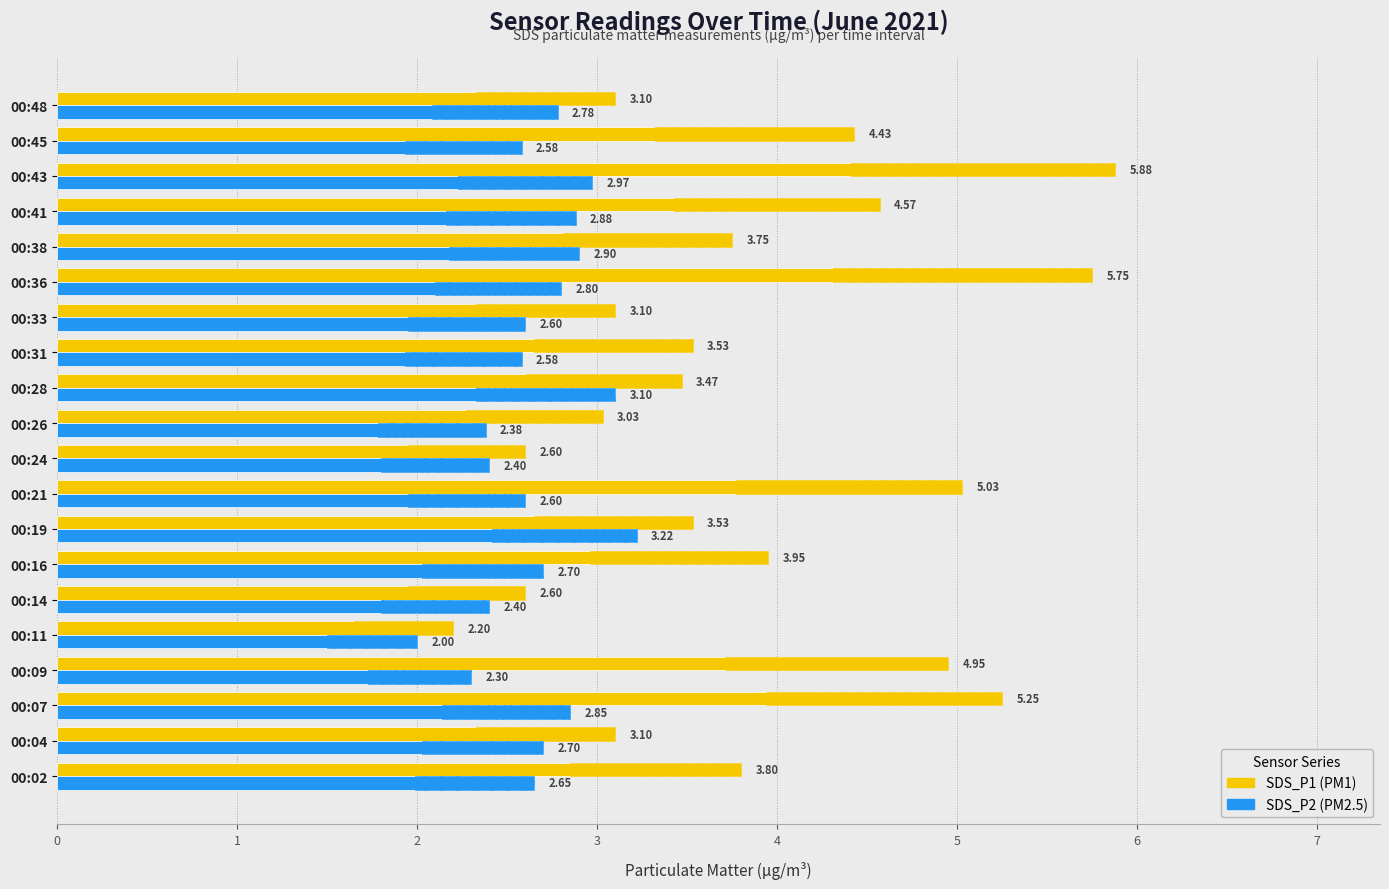

Are the bars grouped side by side (vs. stacked)?

Yes